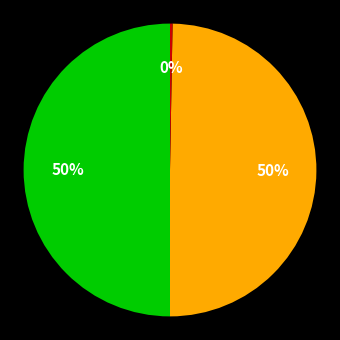

To the nearest percent, what is the difference between the largest and smallest slice percentages?

50%